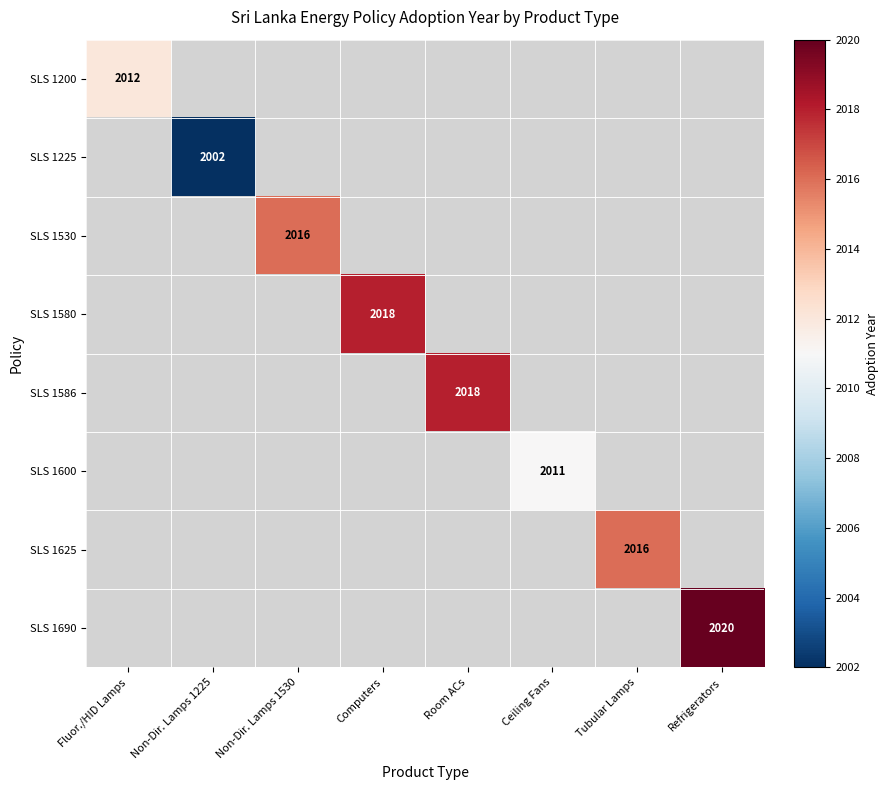

Is it true that SLS 1625 equals 1067 at Tubular Lamps?

False